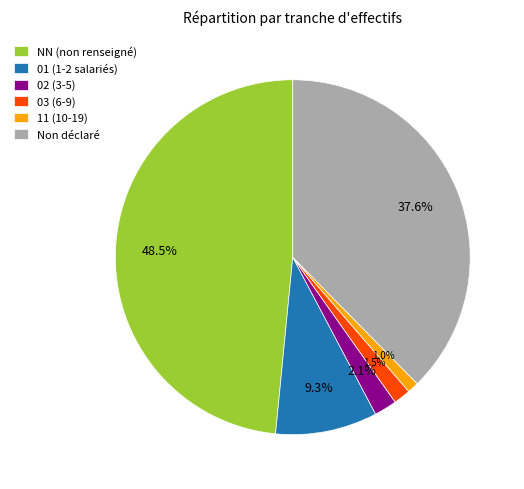

What is the largest slice in the pie chart?

NN (non renseigné)